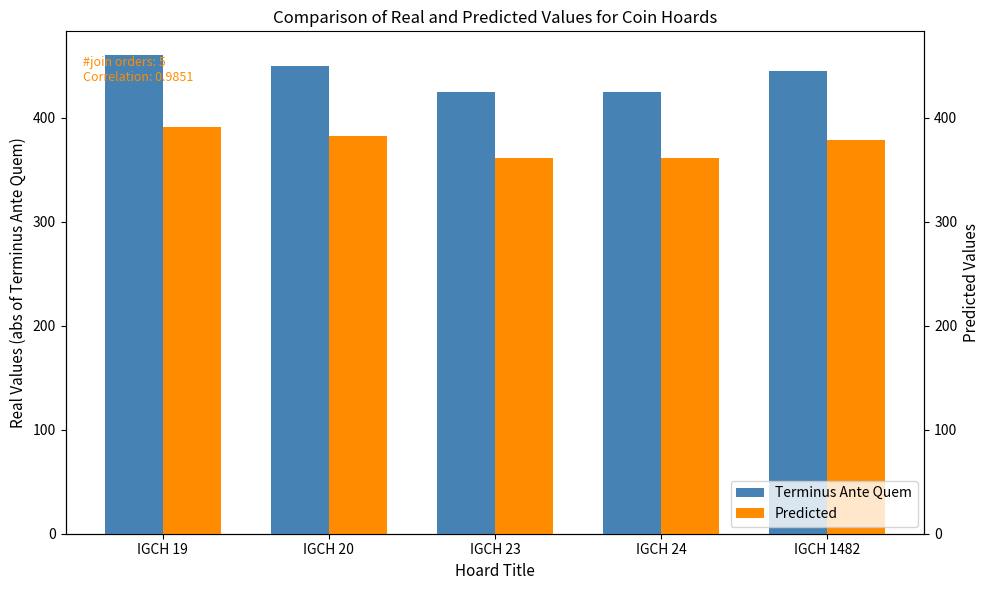

What is the minimum value for Predicted?

361.2